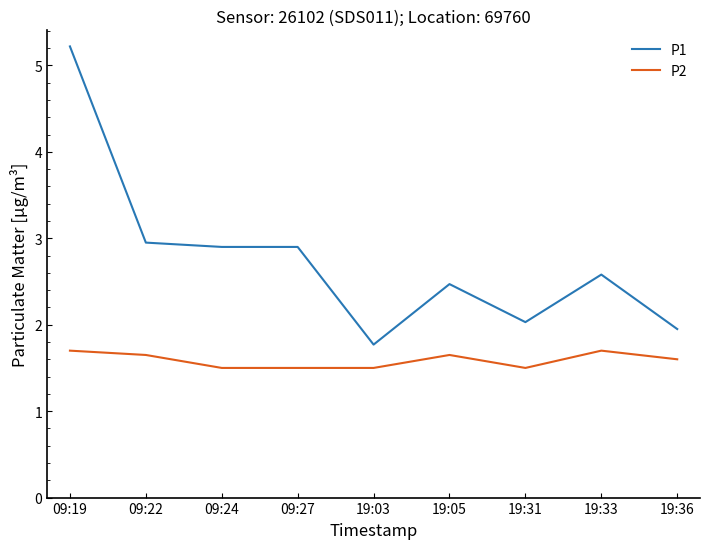

What is the lowest value of the P1 series?

1.8